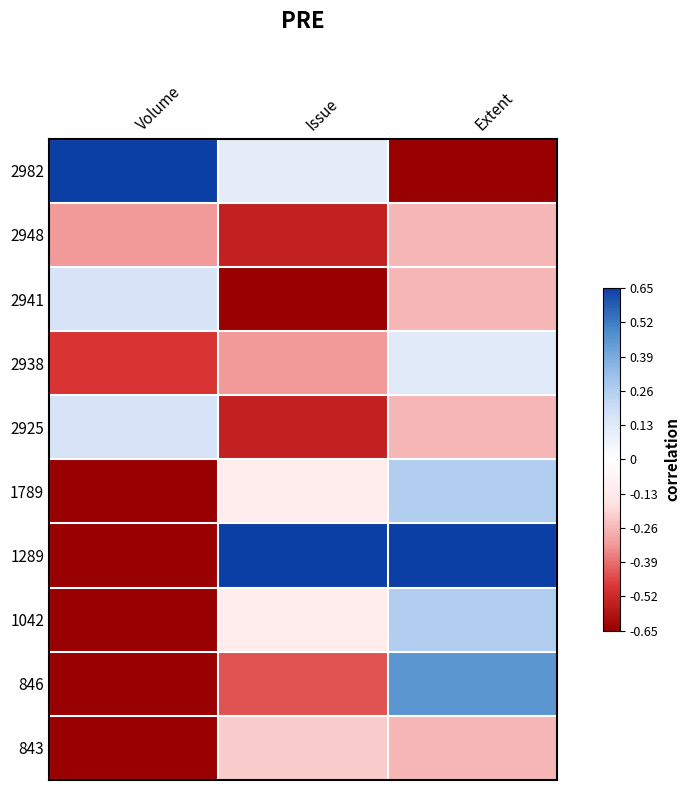

How many distinct data groups are displayed?

10